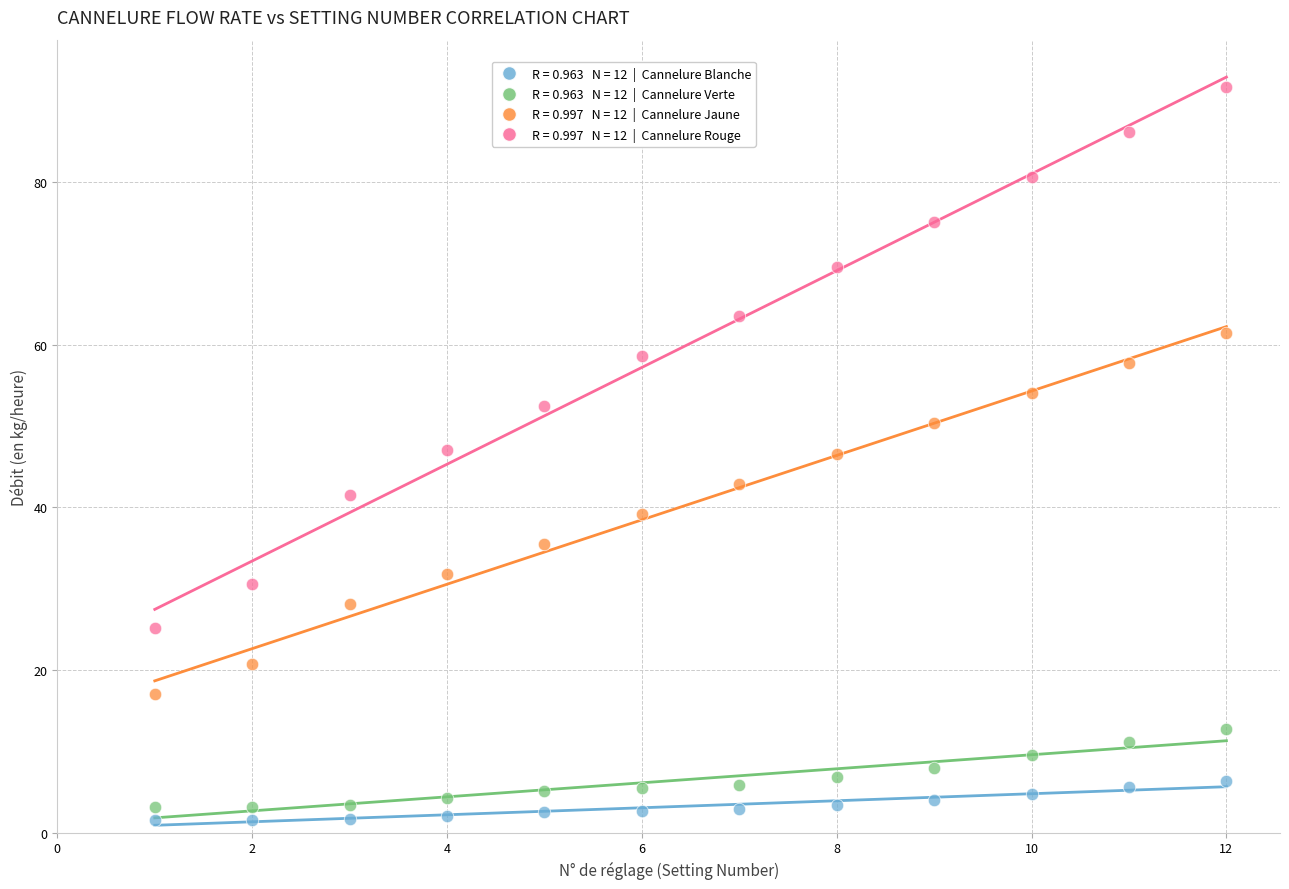

Across all data points, what is the range of Y values (max minus min)?

90.1